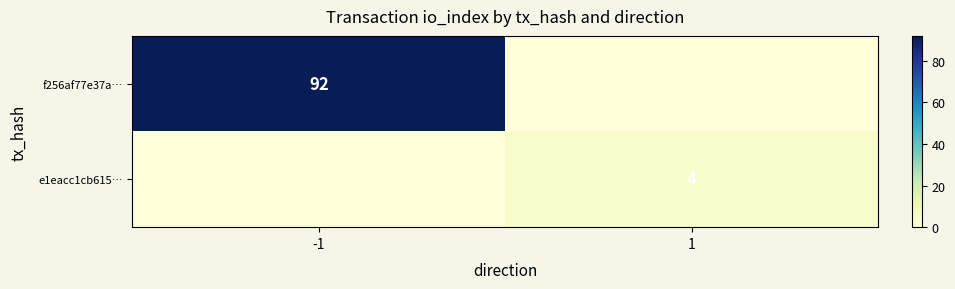

Between -1 and 1, which is larger?

-1